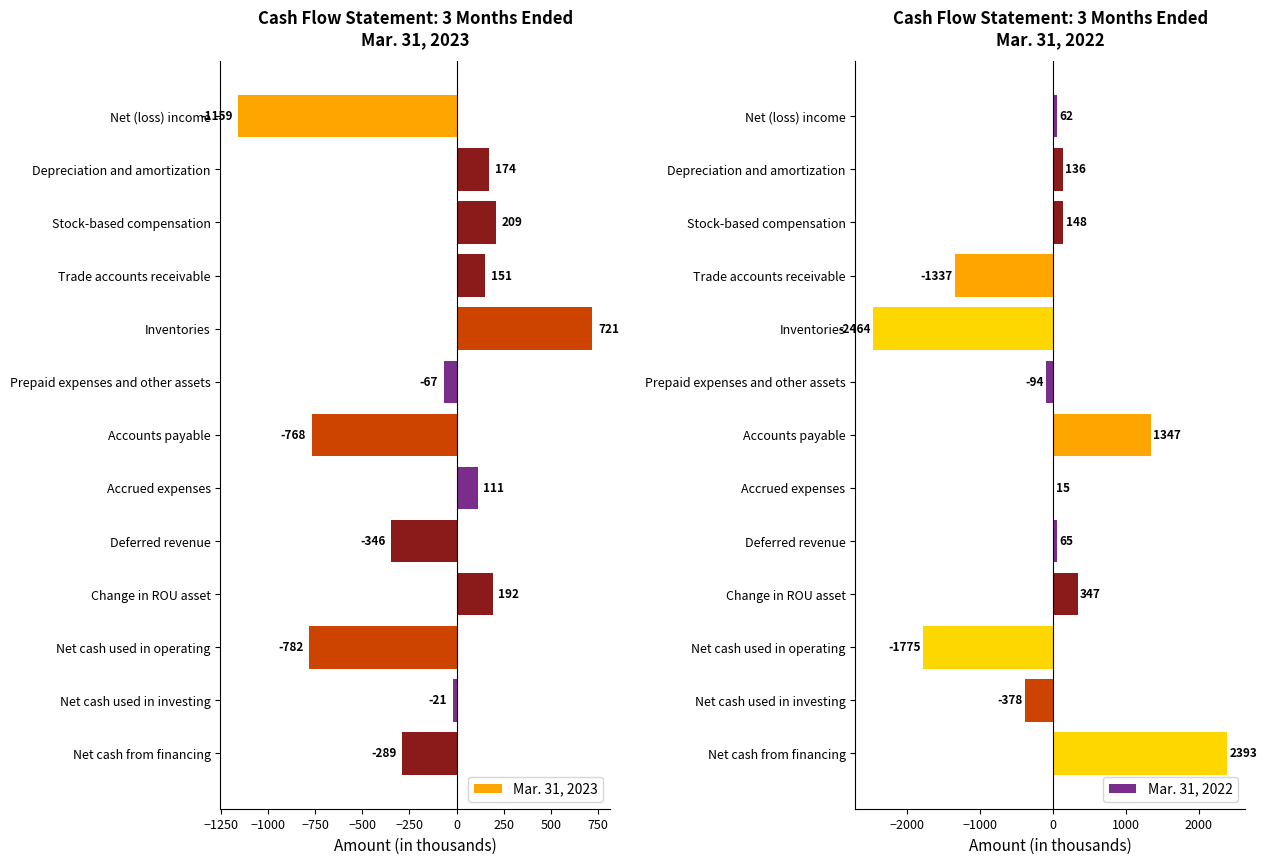

List the labels in order of Mar. 31, 2023 value, largest first.

Inventories, Stock-based compensation, Change in ROU asset, Depreciation and amortization, Trade accounts receivable, Accrued expenses, Net cash used in investing, Prepaid expenses and other assets, Net cash from financing, Deferred revenue, Accounts payable, Net cash used in operating, Net (loss) income